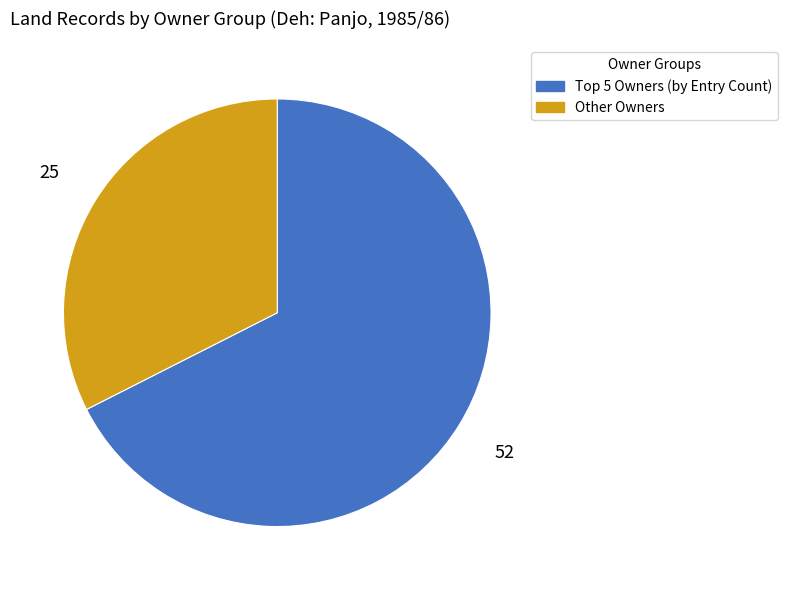

Does any single category account for the majority?

Yes